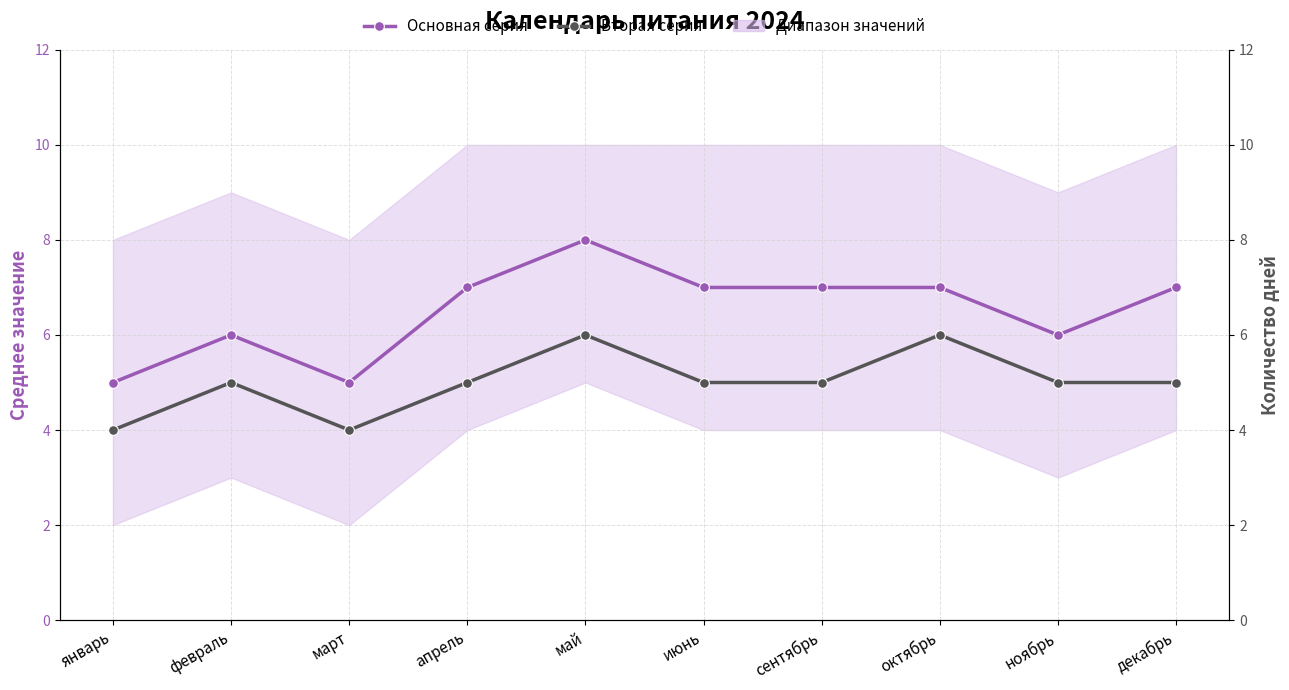

What is the label of the 2nd point from the right?

ноябрь